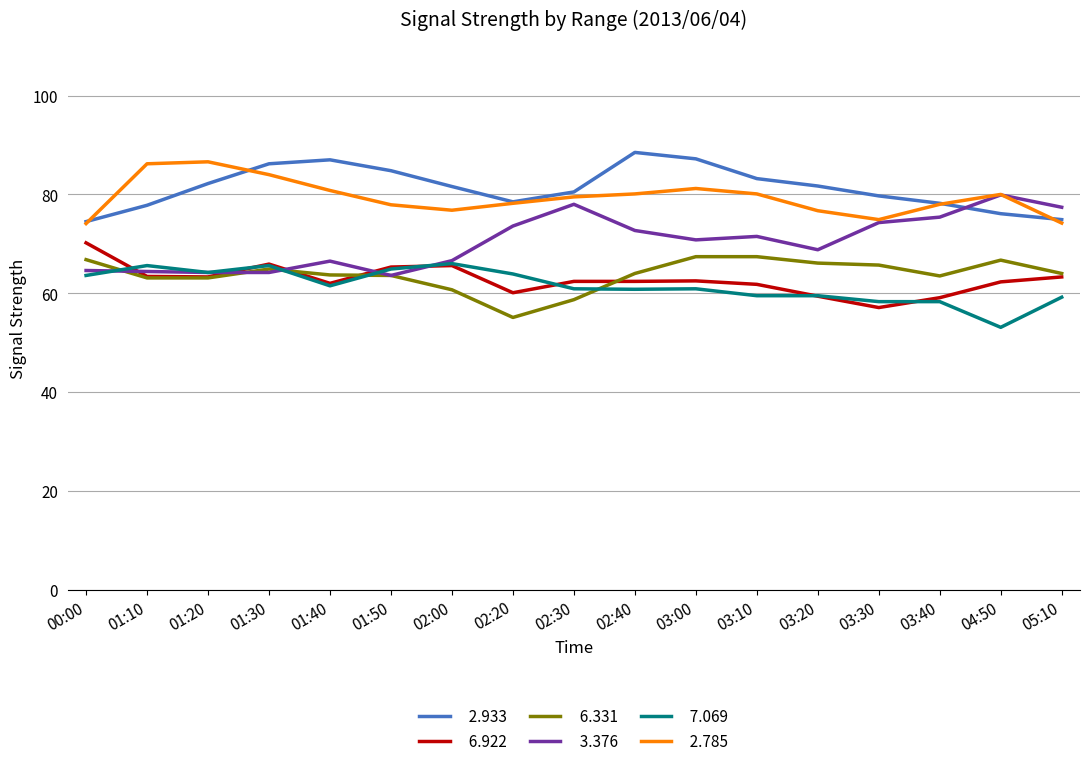

What is the spread (max minus min) of values at 00:00?

10.9